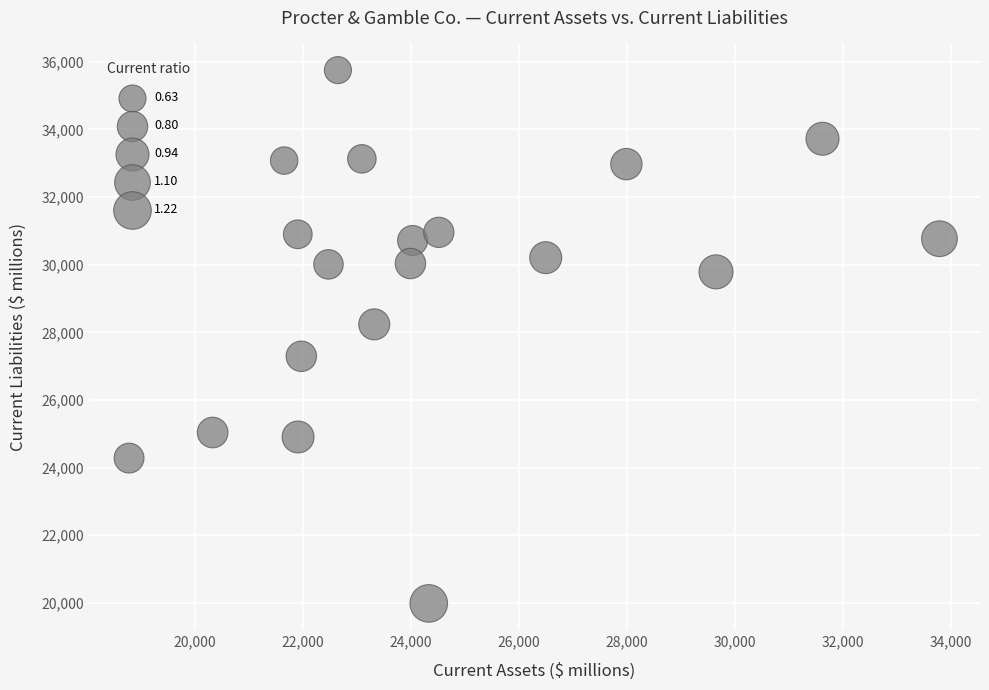

What is the range of X values (max minus min)?

15000